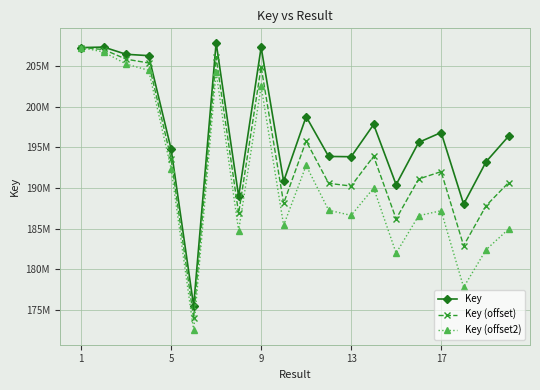

What are all the series names shown in the legend?

Key, Key (offset), Key (offset2)